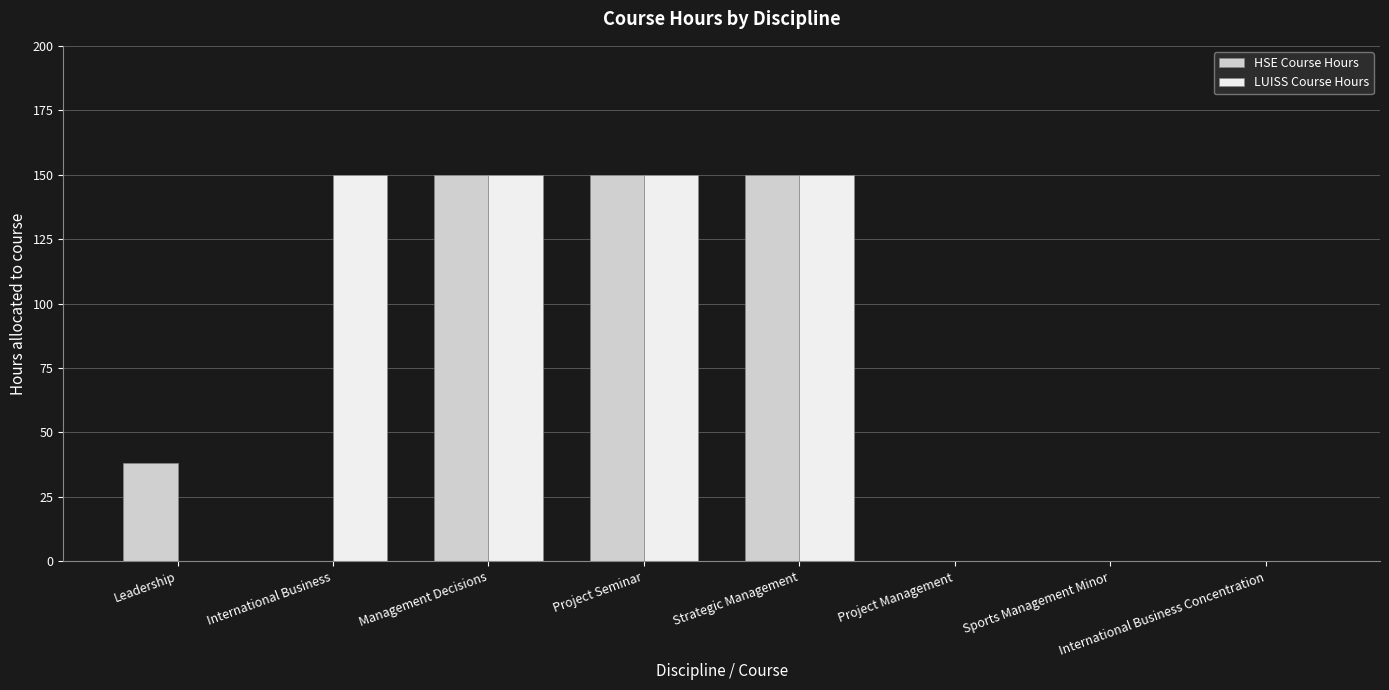

The HSE Course Hours series shows 83 at Project Management. True or false?

False